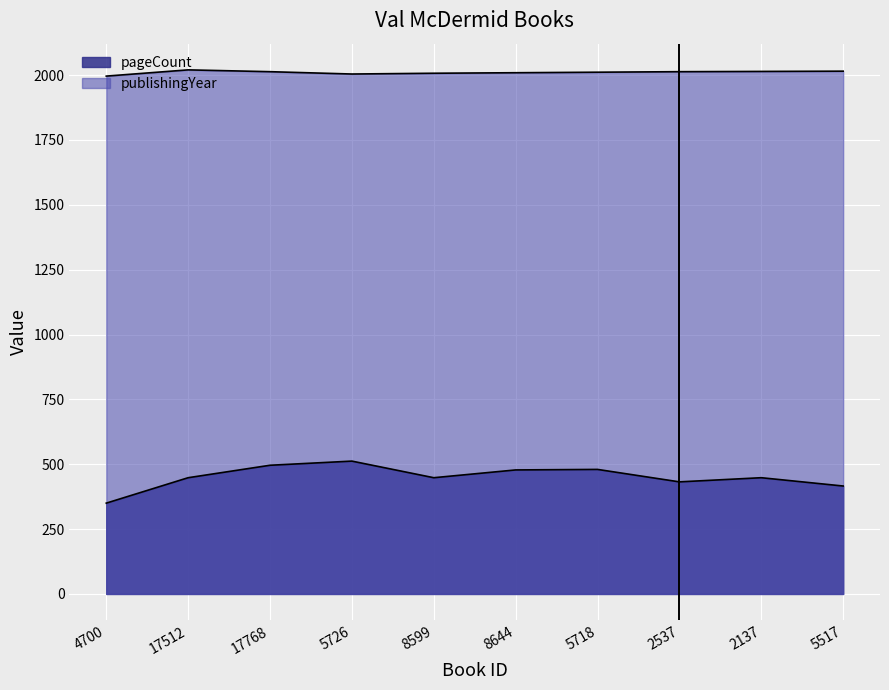

Rank the categories by pageCount value from highest to lowest.

5726, 17768, 5718, 8644, 17512, 8599, 2137, 2537, 5517, 4700